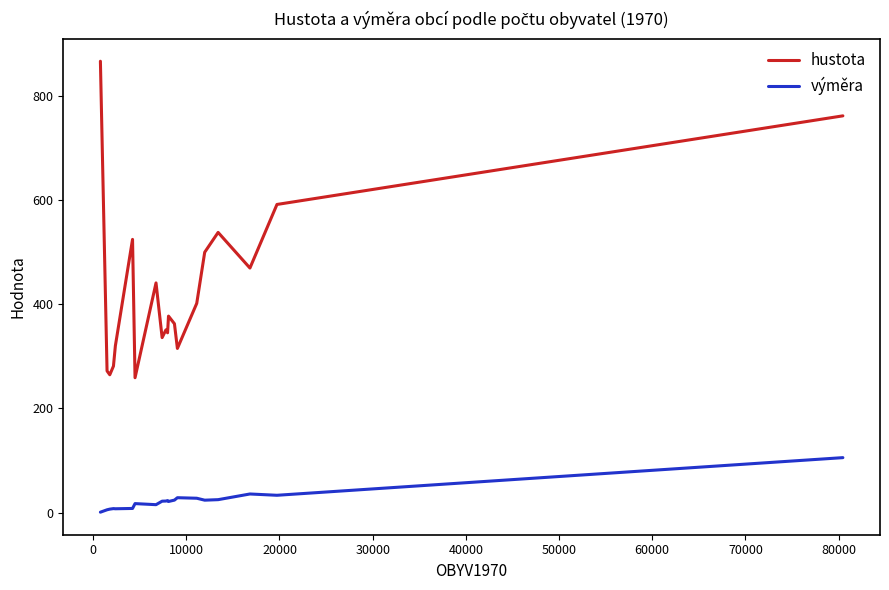

What is the difference between the maximum and minimum values in the výměra series?

104.7